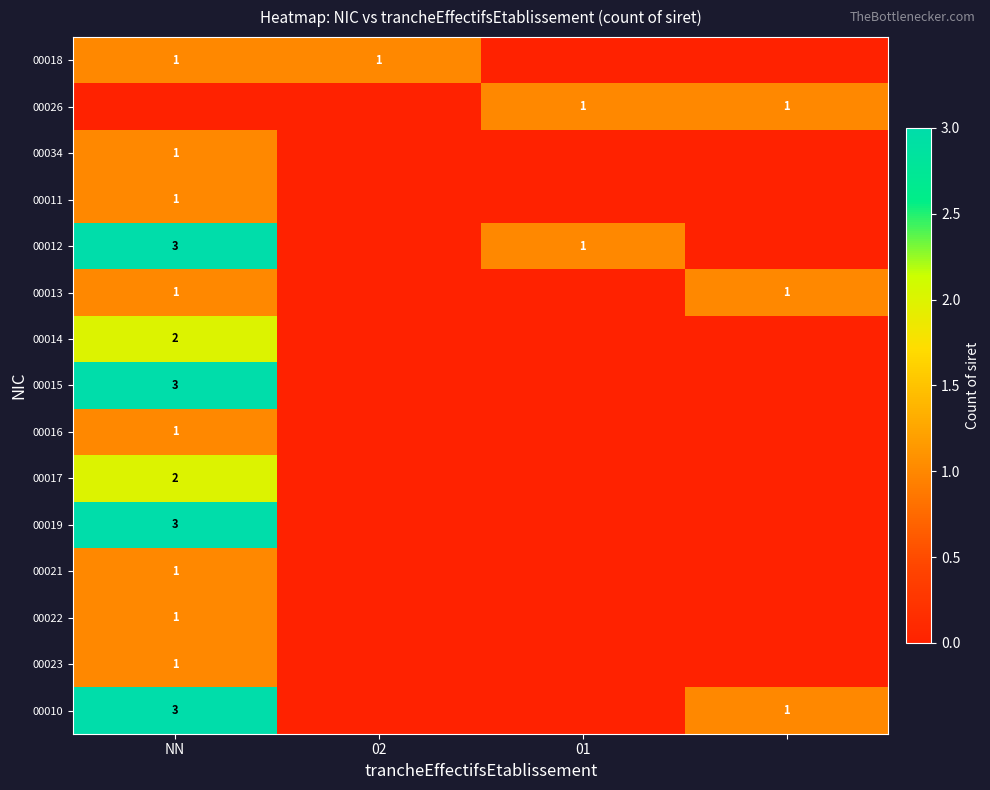

Is it true that 00016 equals 1 at NN?

True